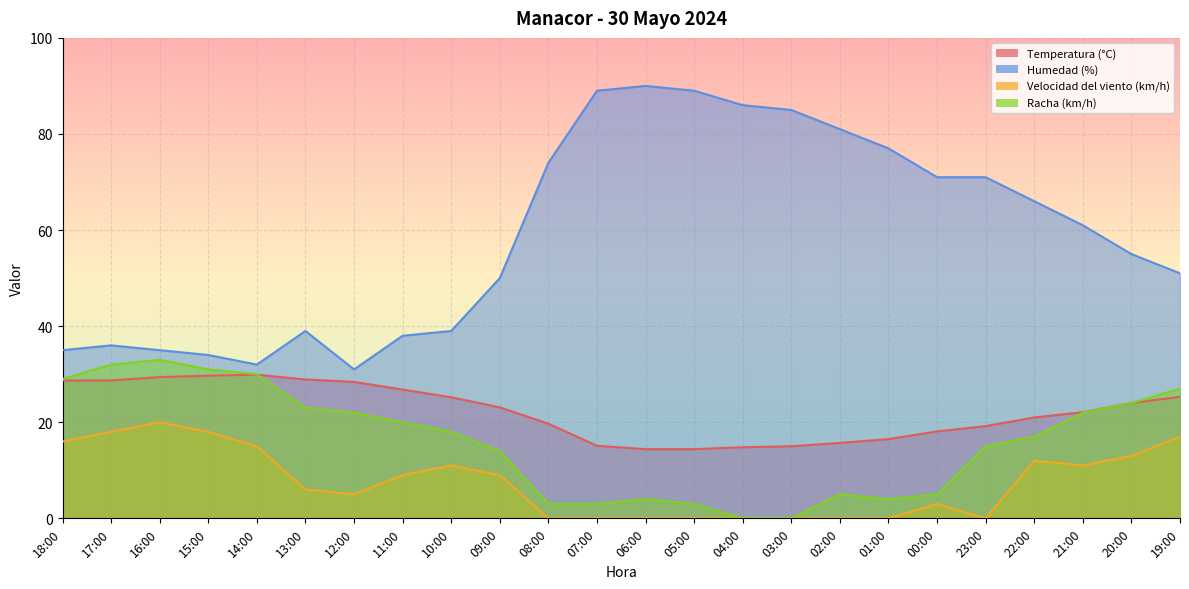

True or false: Temperatura (°C) has more than 1 points higher than both neighbors.

False